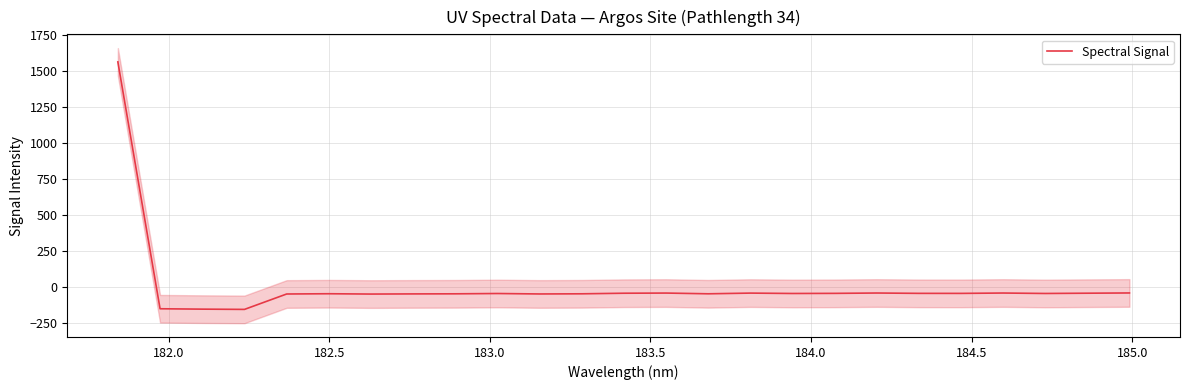

How many lines are shown in the chart?

1